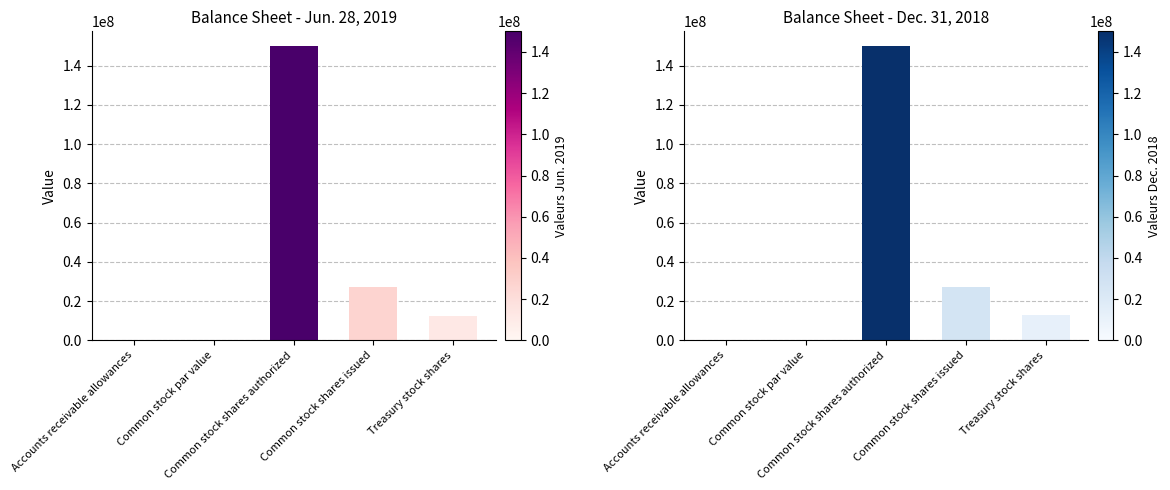

How many data points does each series have?

5